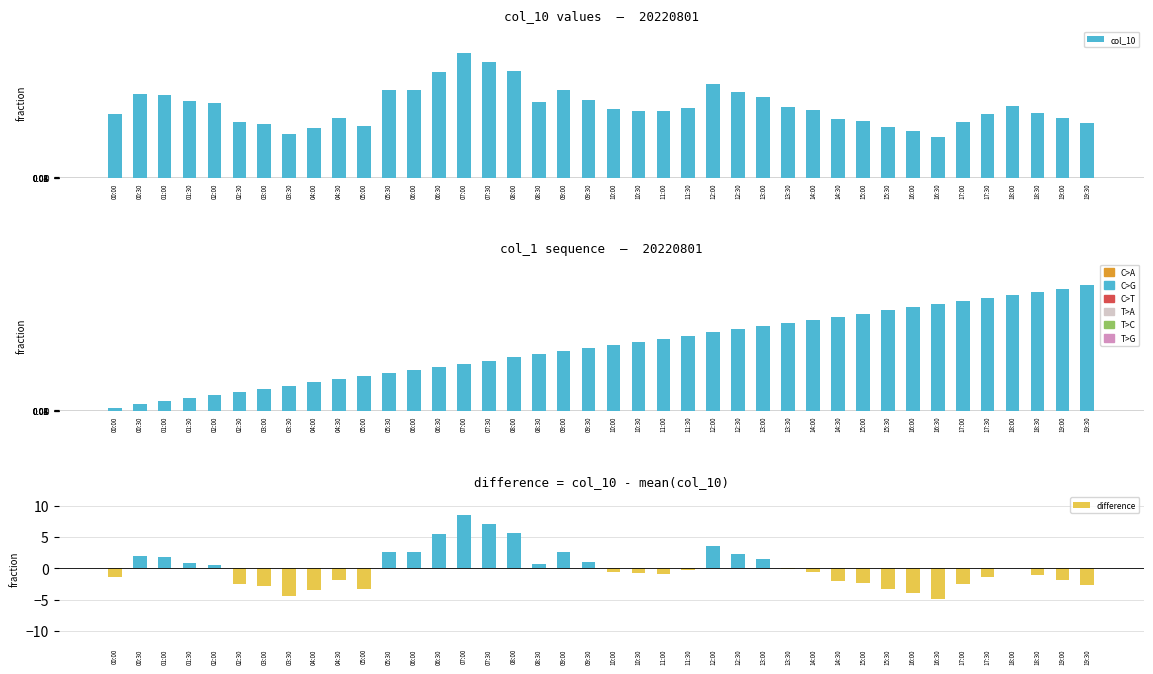

What is the label of the 5th bar from the left?

02:00